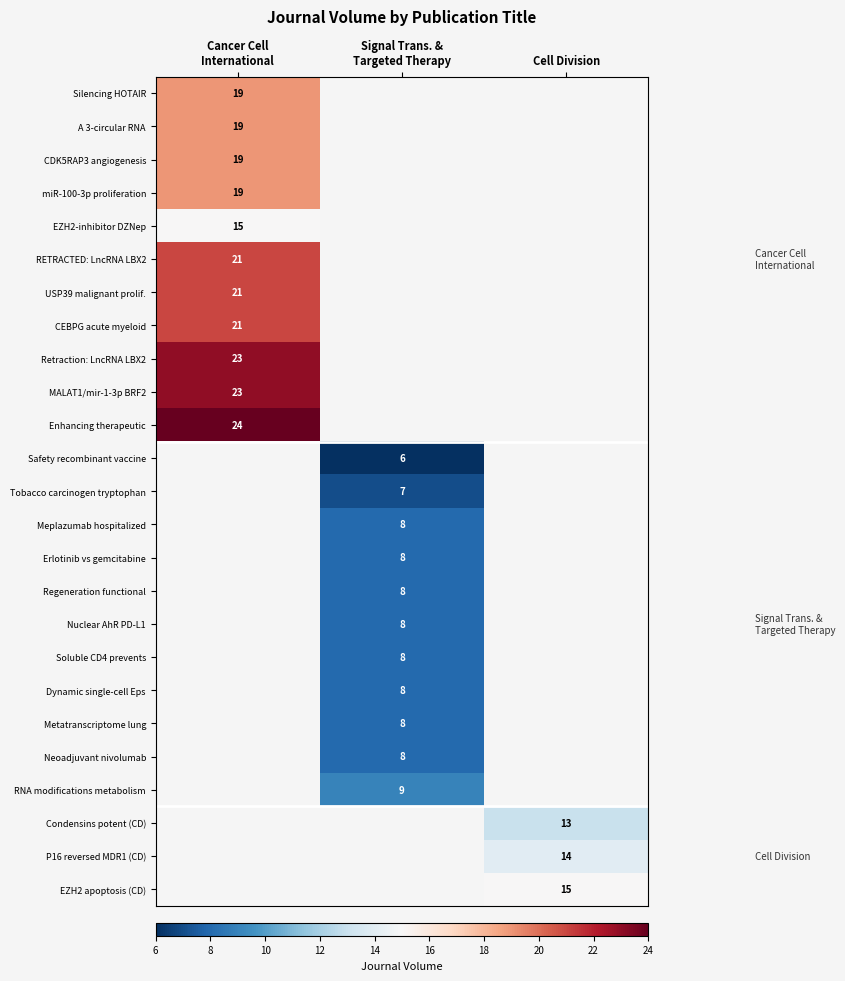

How many distinct data groups are displayed?

25